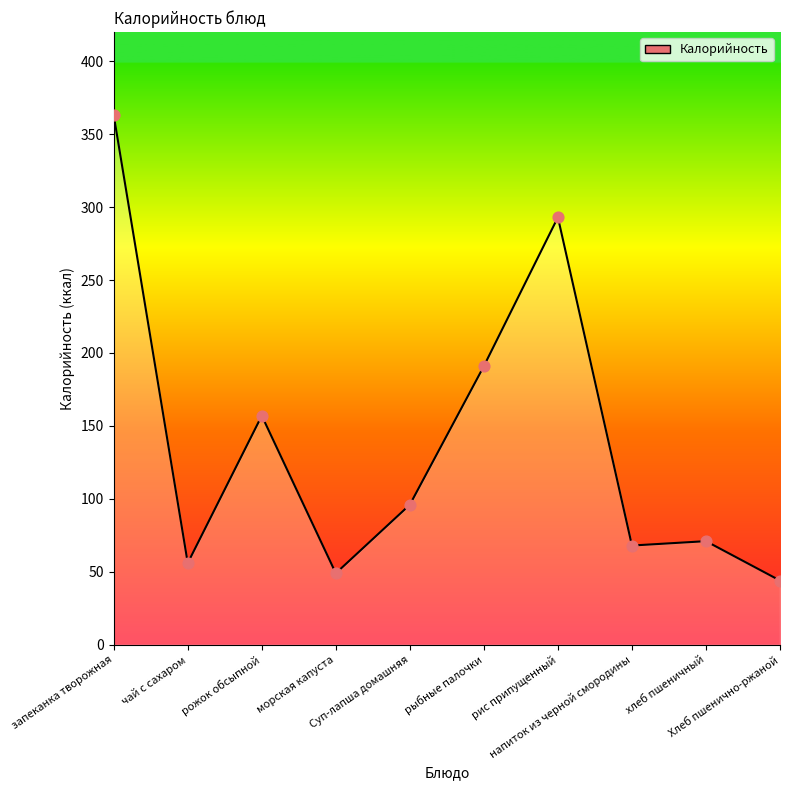

Between Суп-лапша домашняя and Хлеб пшенично-ржаной, which is larger?

Суп-лапша домашняя